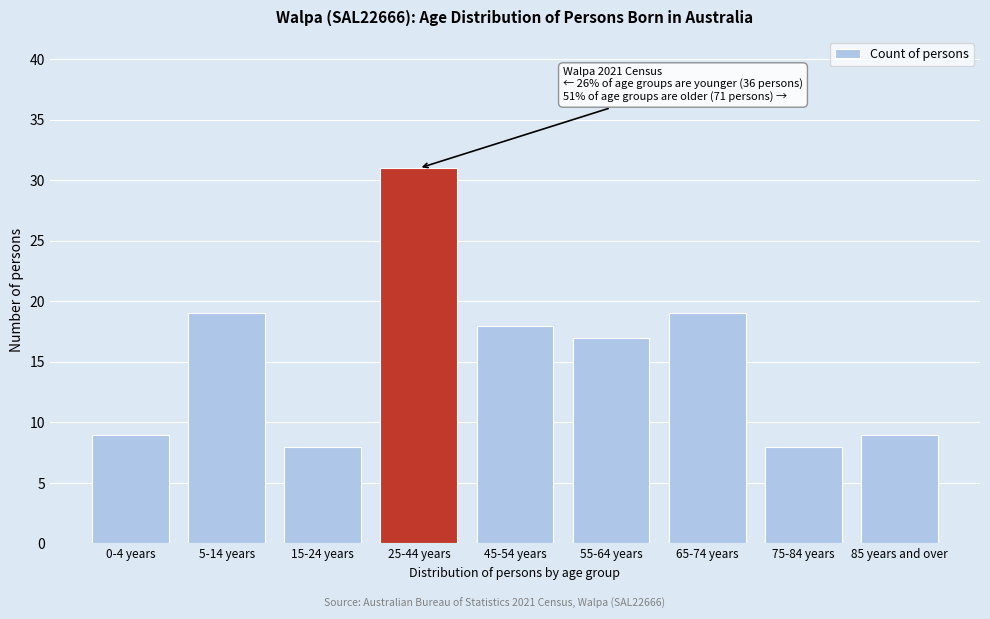

Reading left to right, transcribe all the data shown in this chart.

0-4 years=9	5-14 years=19	15-24 years=8	25-44 years=31	45-54 years=18	55-64 years=17	65-74 years=19	75-84 years=8	85 years and over=9